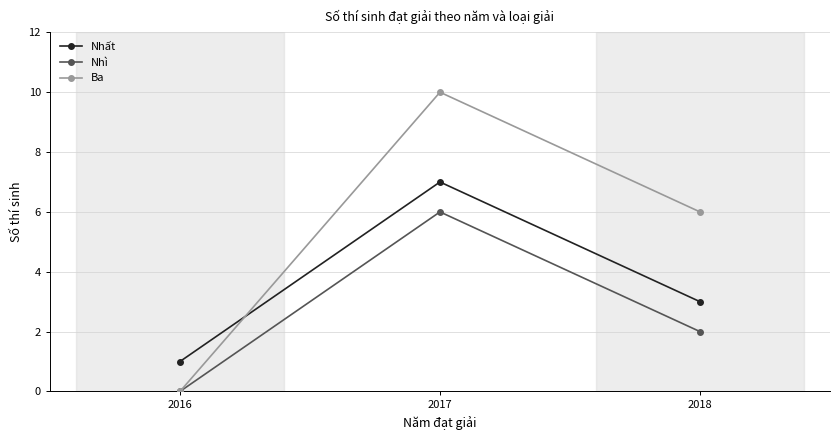

What is the difference between the maximum and second lowest values in the Nhì series?

4